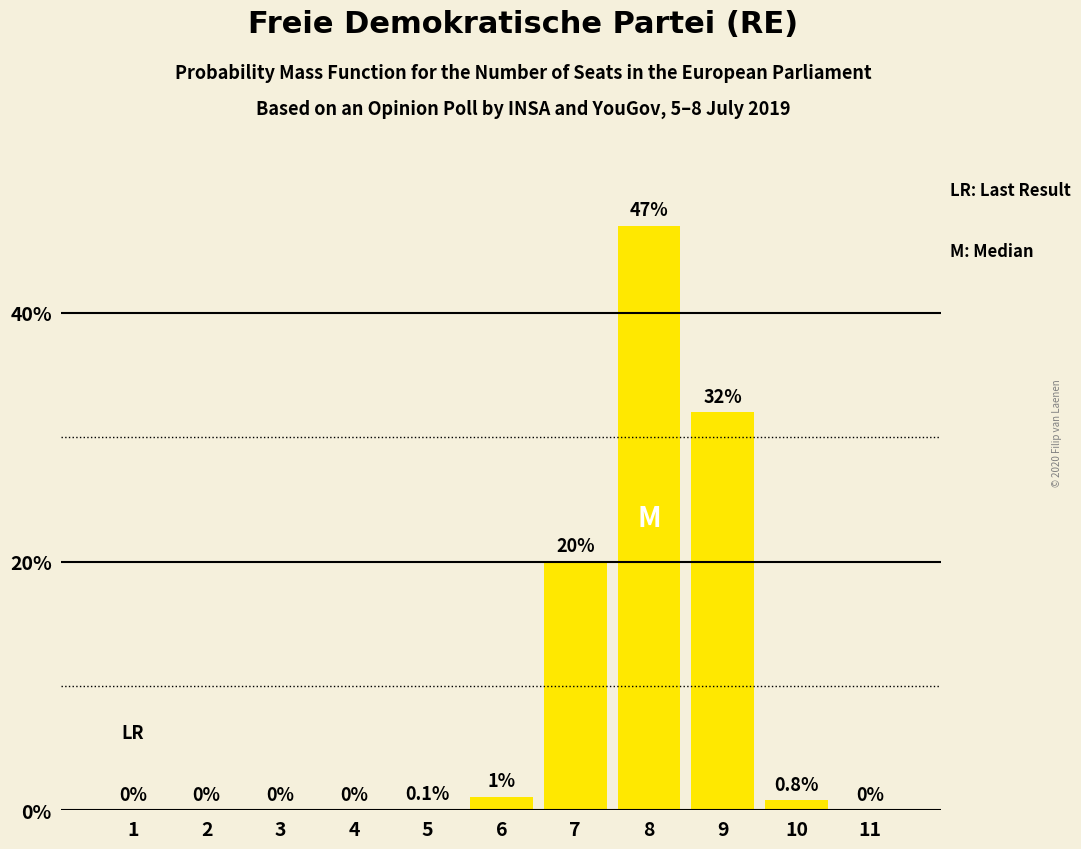

Reading right to left, extract all data points from this chart.

11=0.0	10=0.8	9=32.0	8=47.0	7=20.0	6=1.1	5=0.1	4=0.0	3=0.0	2=0.0	1=0.0